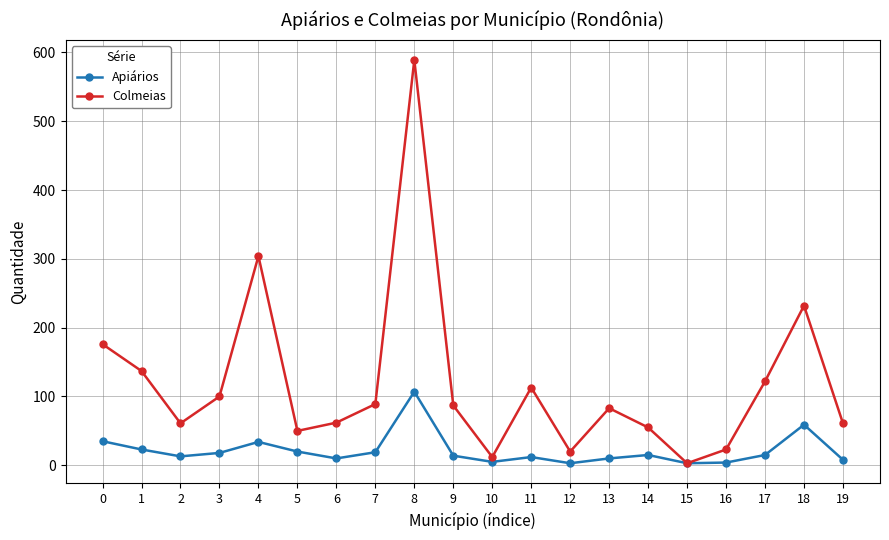

What is the maximum value shown in the chart?

589